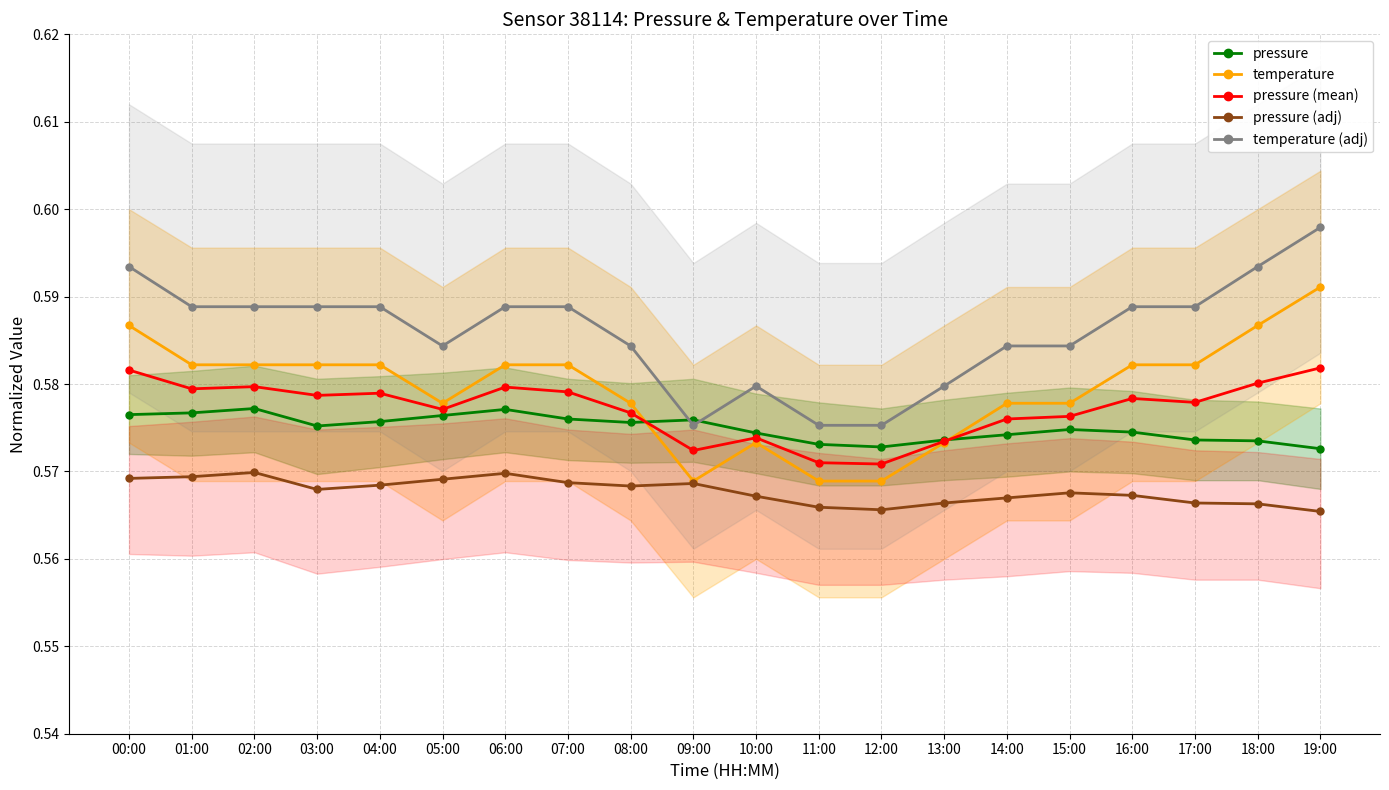

Between 13:00 and 08:00, which is larger?

08:00